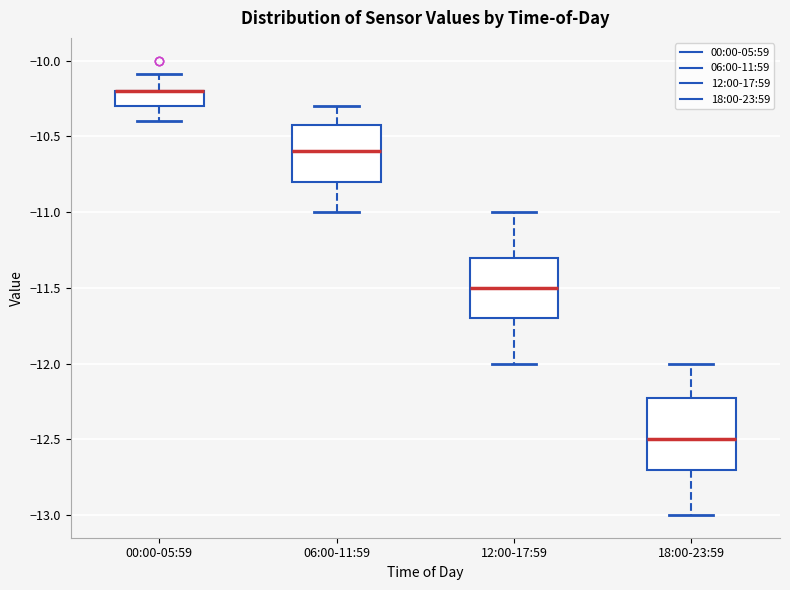

Where does the lower whisker of the box for 12:00-17:59 end on the y-axis? The values are not printed on the chart, so give them approximately, as read against the axis.

-12.0